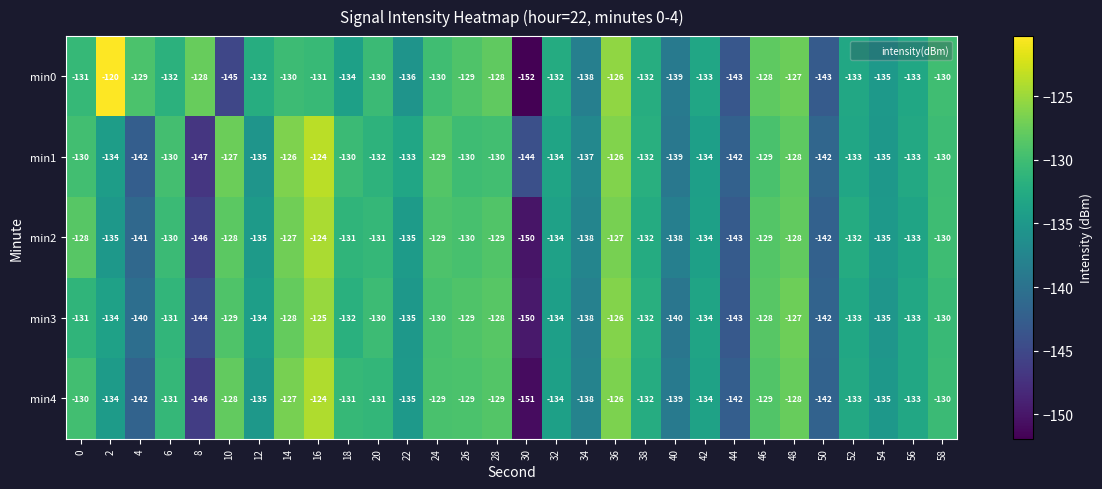

What is the sum of all min2 values?

-4004